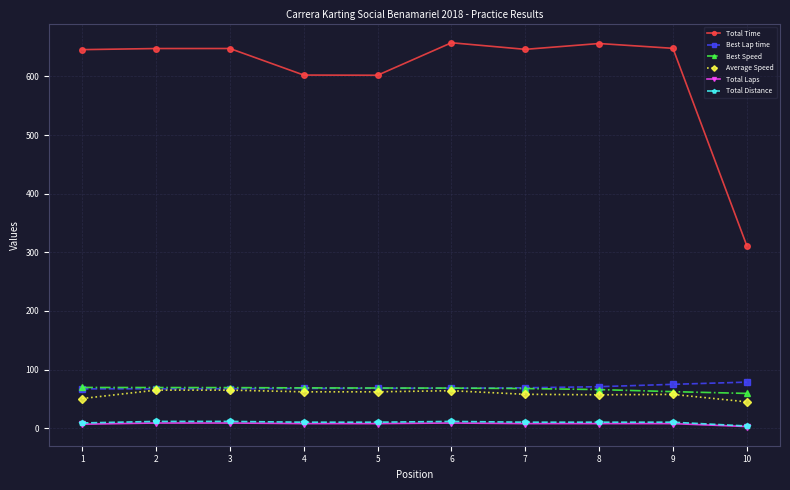

True or false: Best Lap time and Total Time cross at least once.

False